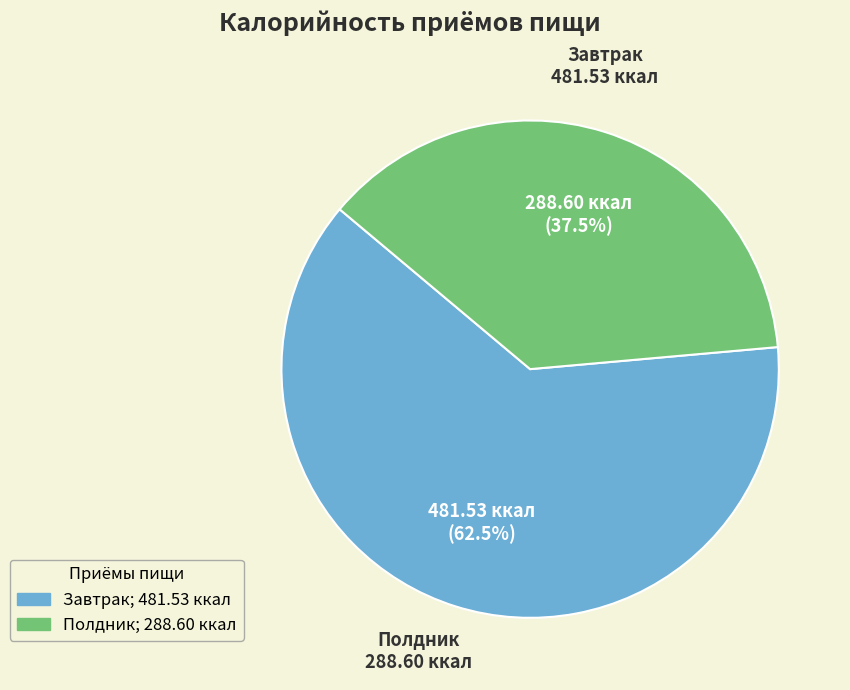

What is the largest slice in the pie chart?

Завтрак